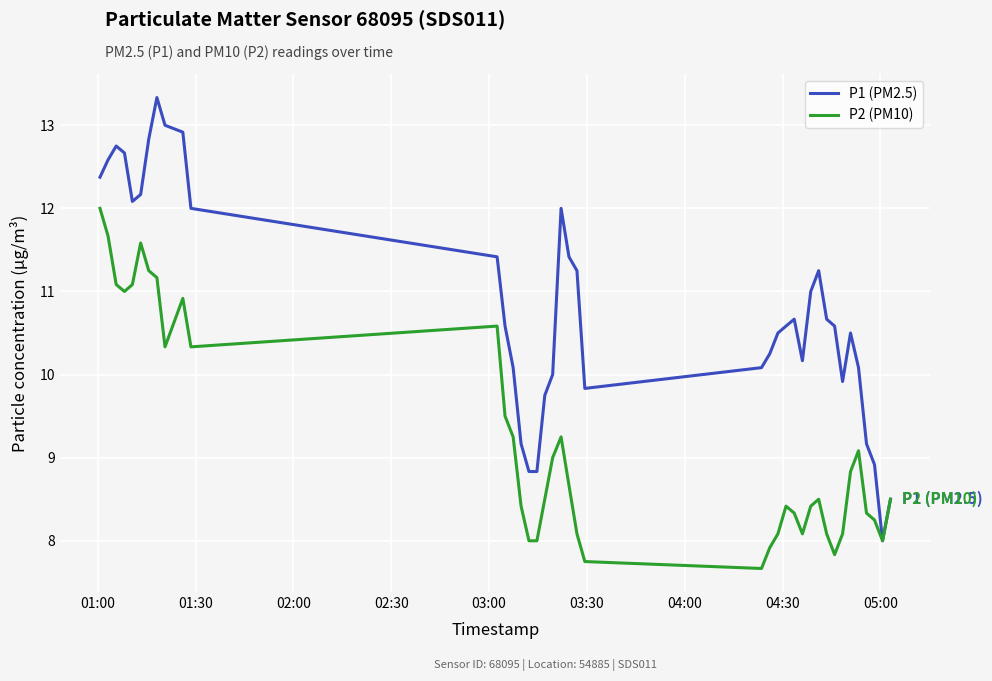

Which series has the widest spread of values?

P1 (PM2.5)